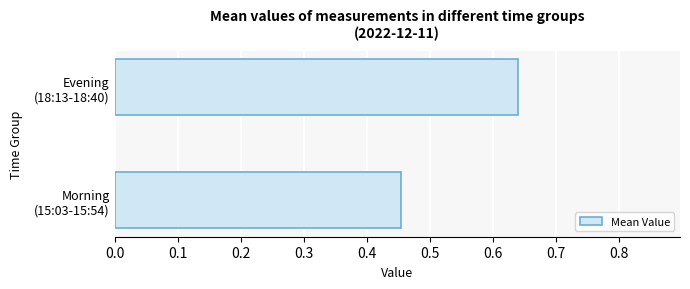

What is the difference between the maximum and minimum values?

0.2